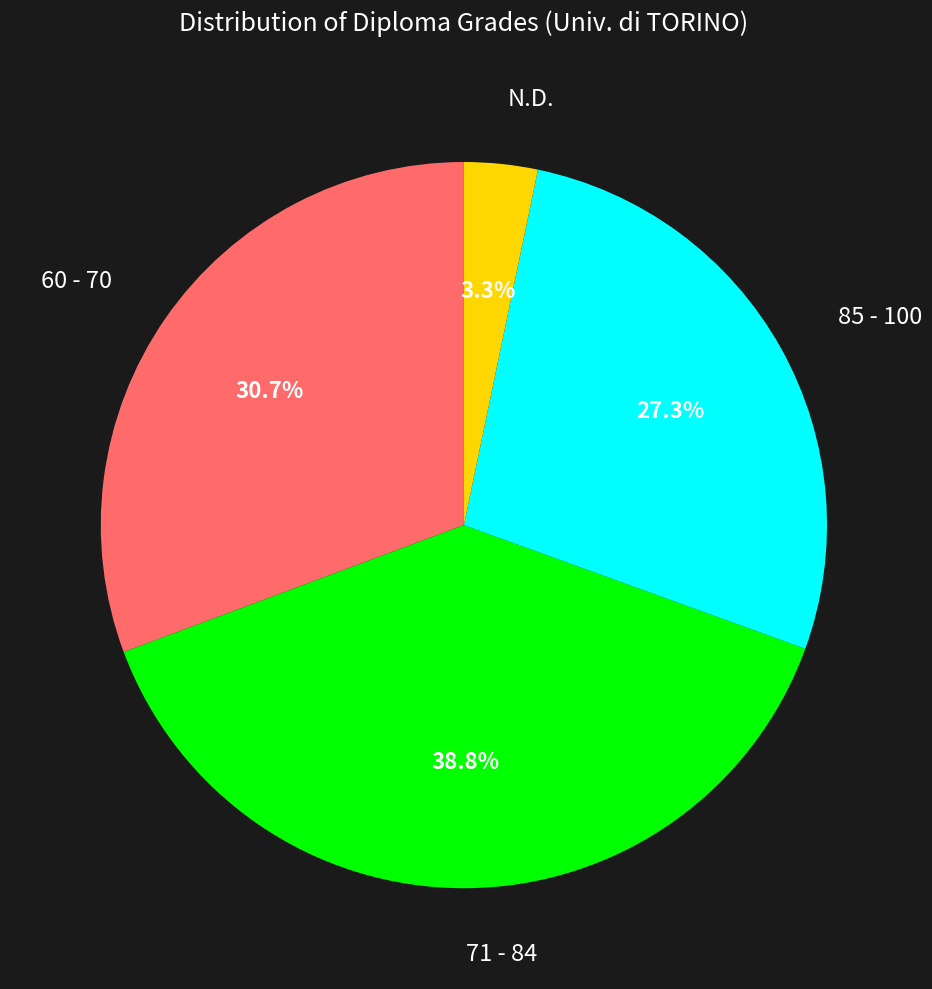

Is 71 - 84 the majority of the pie?

No